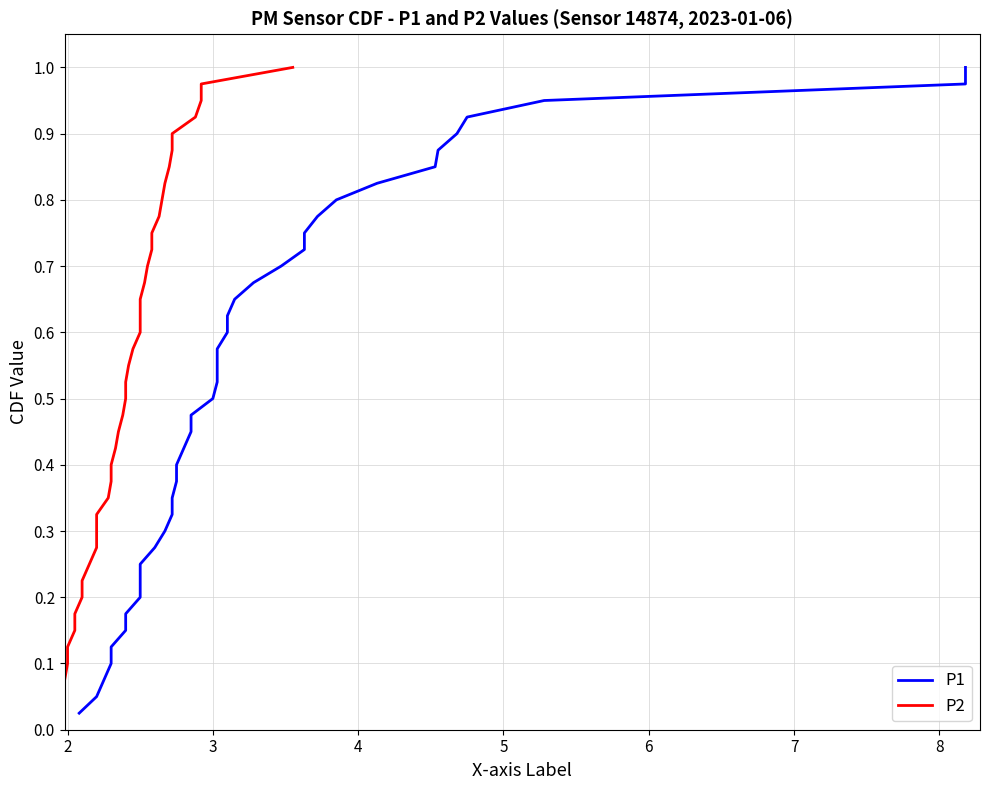

Reading left to right, list all the values displayed in this chart.

P1: 0.0	0.1	0.1	0.1	0.1	0.1	0.2	0.2	0.2	0.2	0.3	0.3	0.3	0.3	0.4	0.4	0.4	0.5	0.5	0.5	0.5	0.6	0.6	0.6	0.6	0.7	0.7	0.7	0.7	0.8	0.8	0.8	0.8	0.8	0.9	0.9	0.9	0.9	1.0	1.0
P2: 0.0	0.1	0.1	0.1	0.1	0.1	0.2	0.2	0.2	0.2	0.3	0.3	0.3	0.3	0.4	0.4	0.4	0.5	0.5	0.5	0.5	0.6	0.6	0.6	0.6	0.7	0.7	0.7	0.7	0.8	0.8	0.8	0.8	0.8	0.9	0.9	0.9	0.9	1.0	1.0